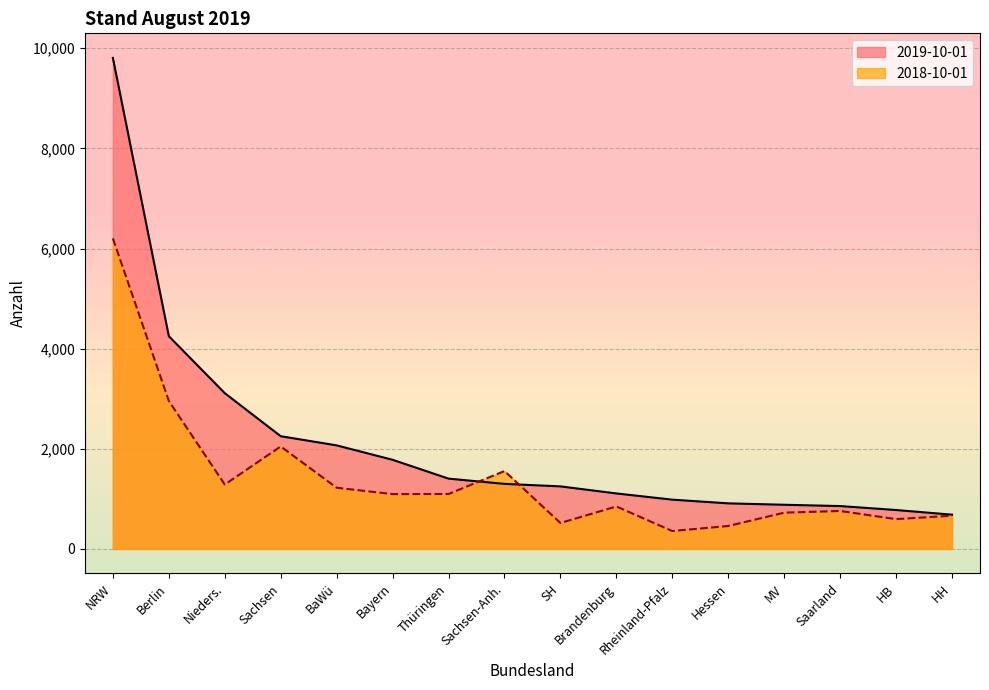

Does the chart display data point markers on the line(s)?

No